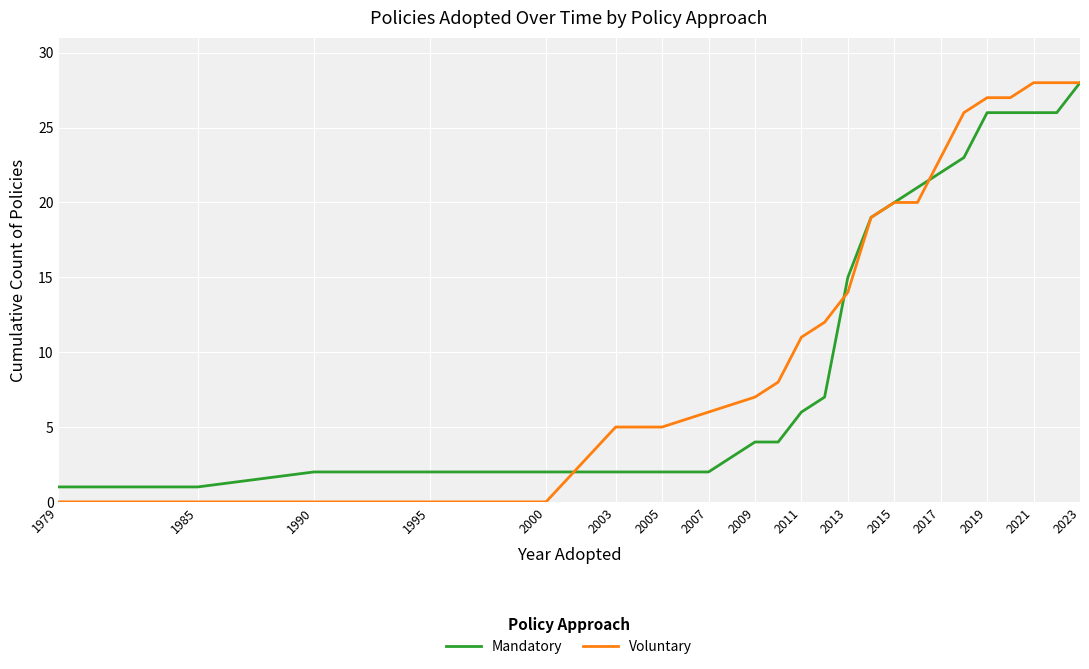

What is the greatest value displayed?

28